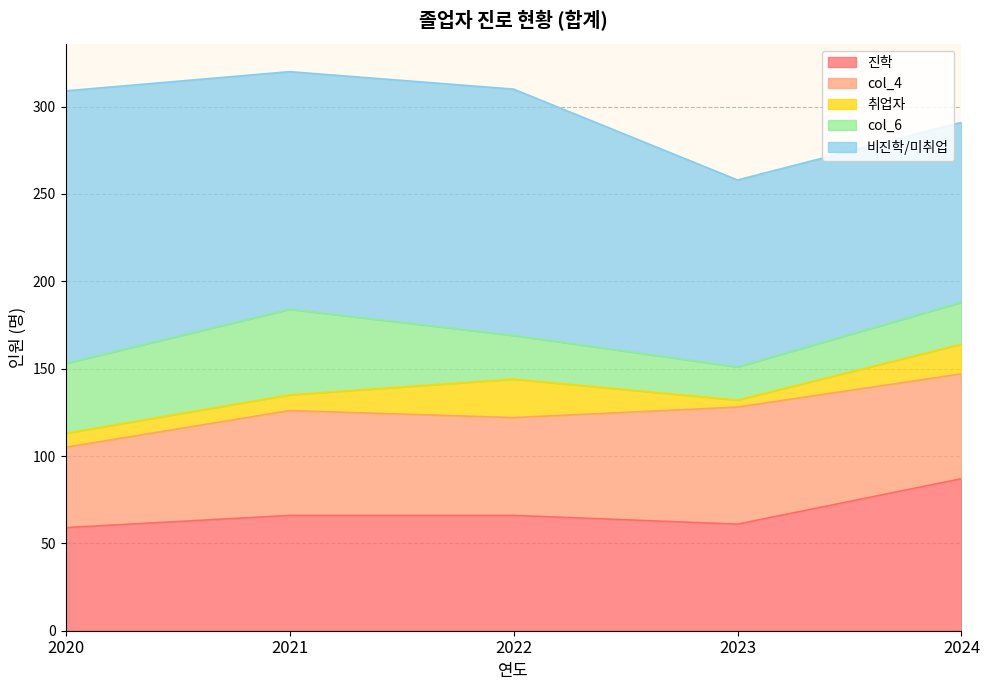

How many values in the col_4 series are below 60?

2